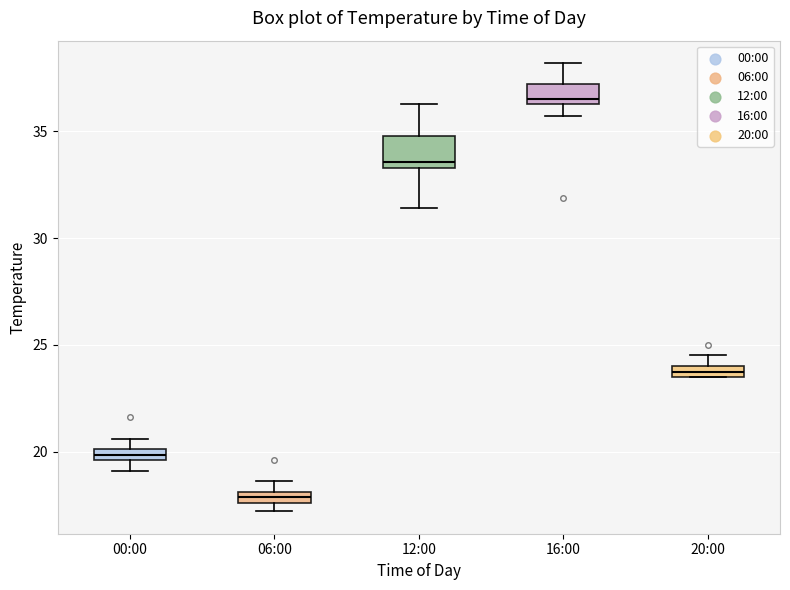

Which box is the tallest, from its lower edge to its upper edge?

12:00